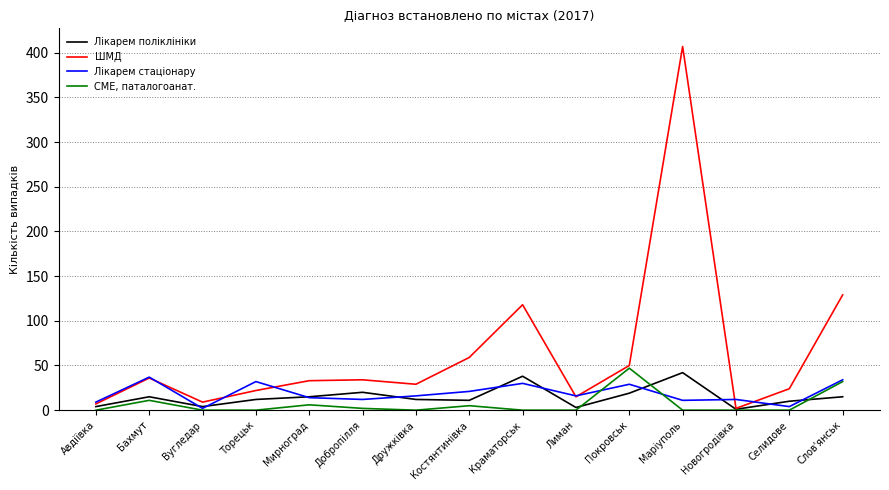

Is this an area chart (filled region under the line)?

No